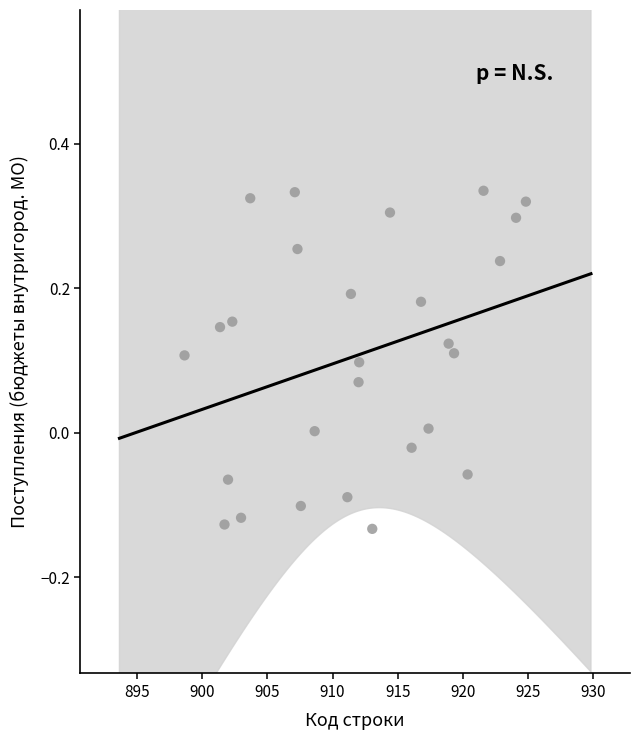

What is the range of Y values (max minus min)?

0.5